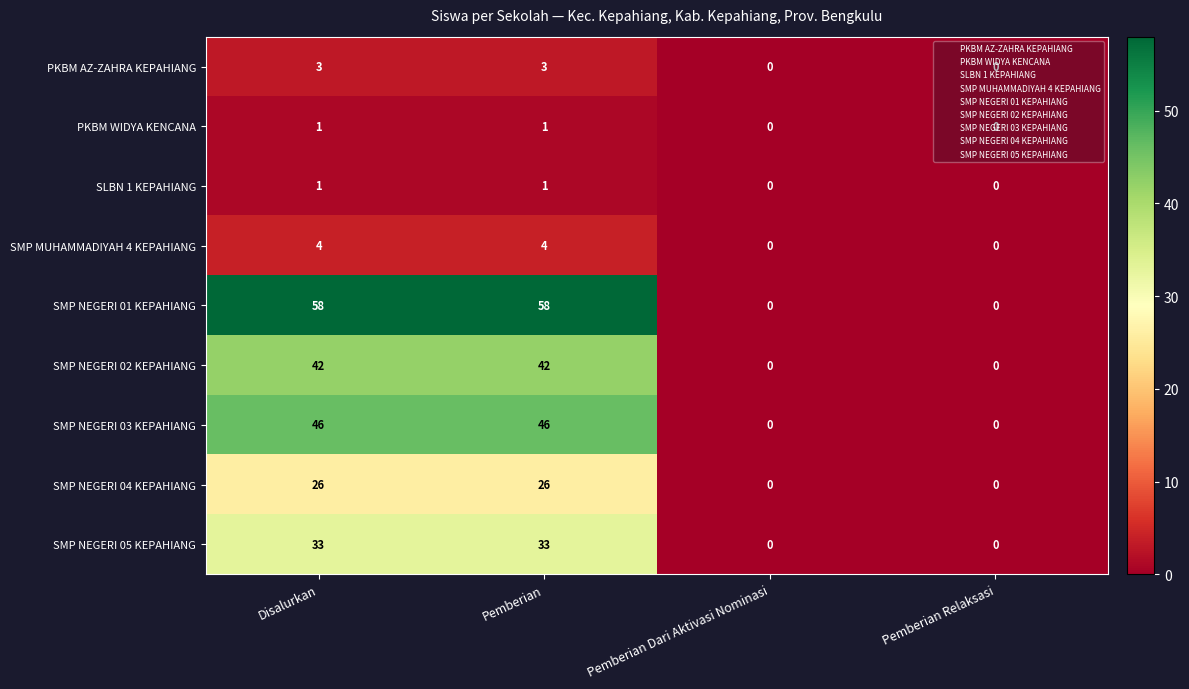

The PKBM AZ-ZAHRA KEPAHIANG series shows 1 at Pemberian Relaksasi. True or false?

False